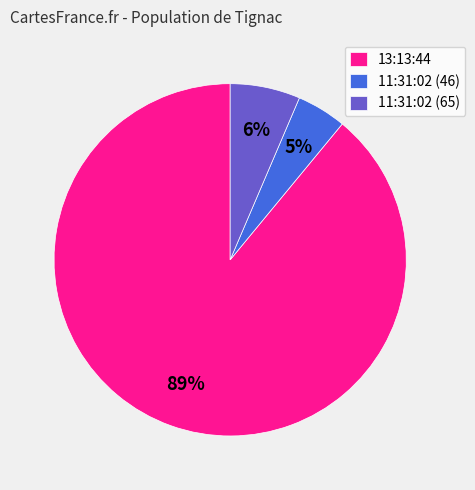

Which category has the biggest portion of the pie?

13:13:44